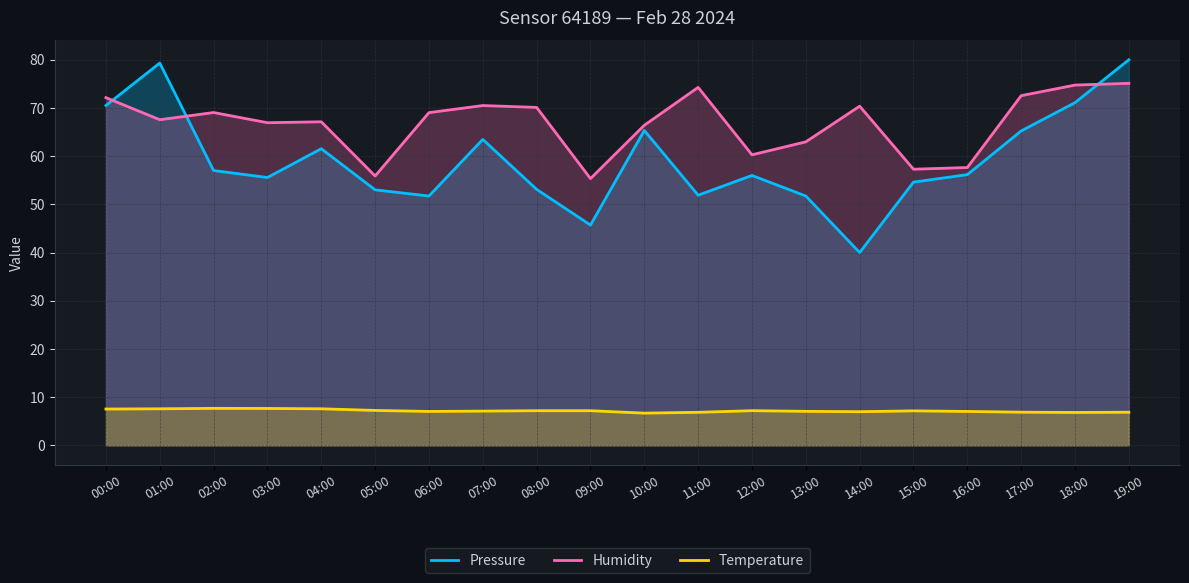

What is the minimum value shown in the chart?

6.7